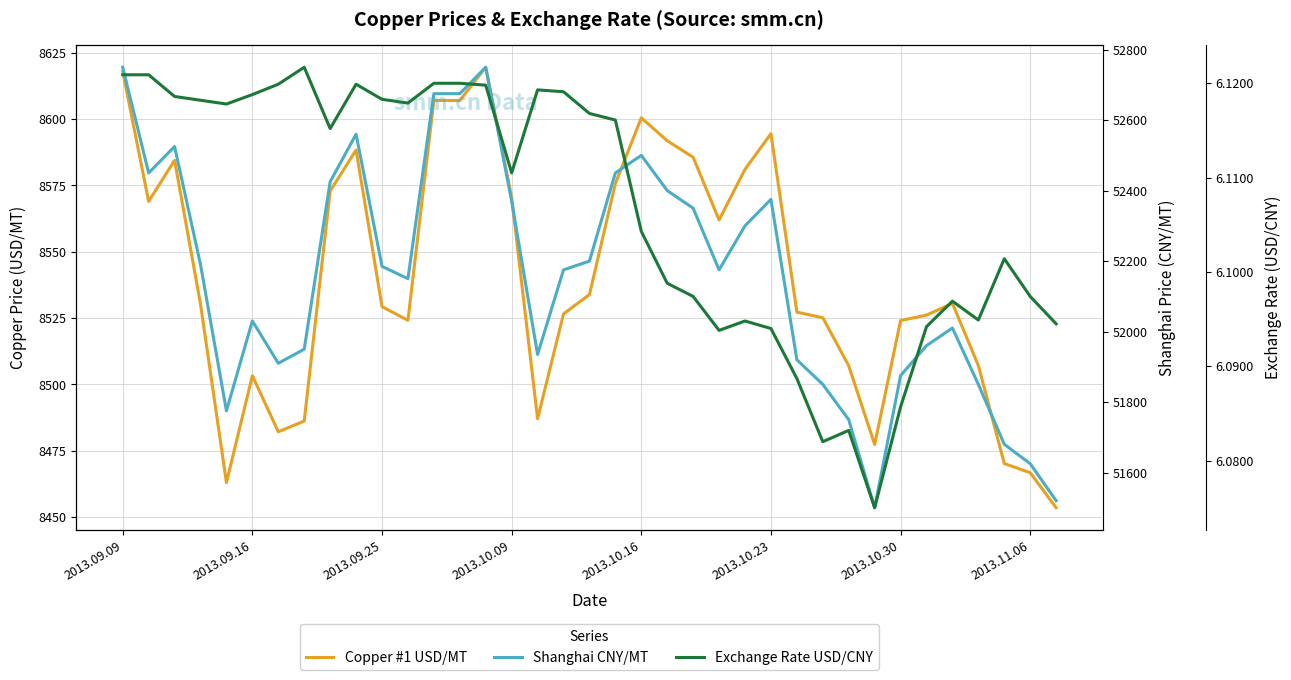

What is the label of the 7th point from the right?

2013.10.30